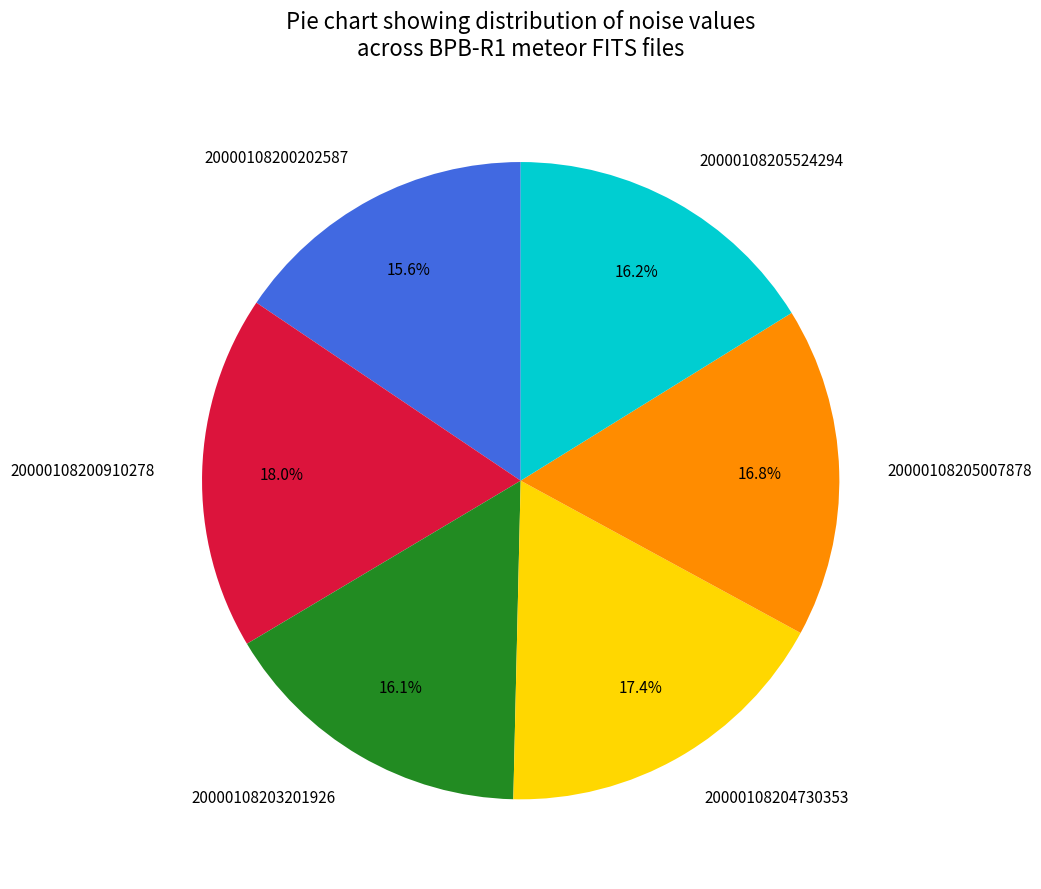

What is the ratio of the value at 20000108200910278 to the value at 20000108204730353?

1.0